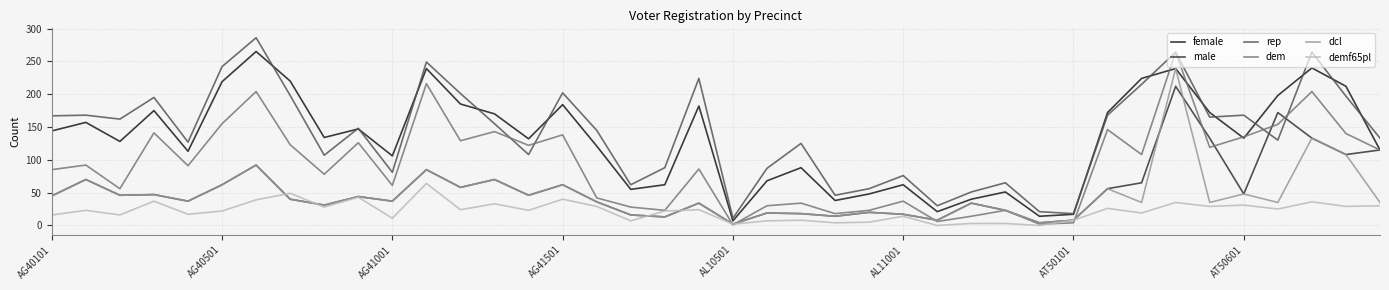

What is the maximum value shown in the chart?

286